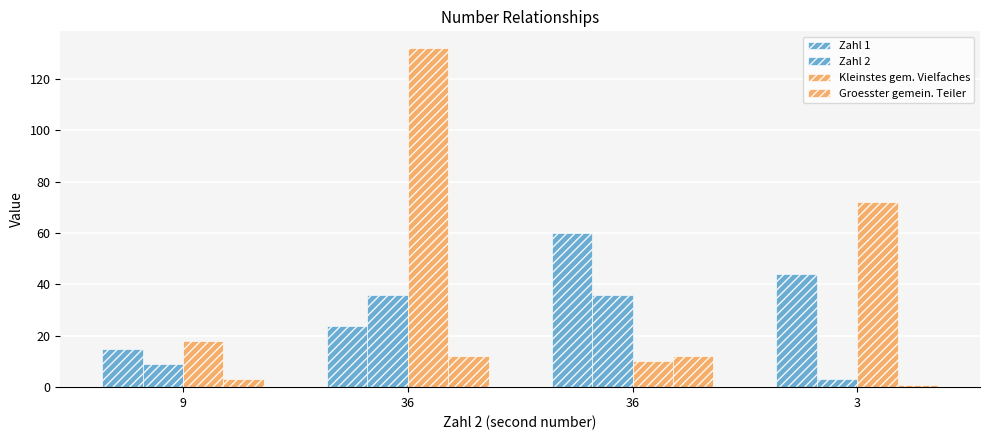

What is the sum of all Groesster gemein. Teiler values?

28